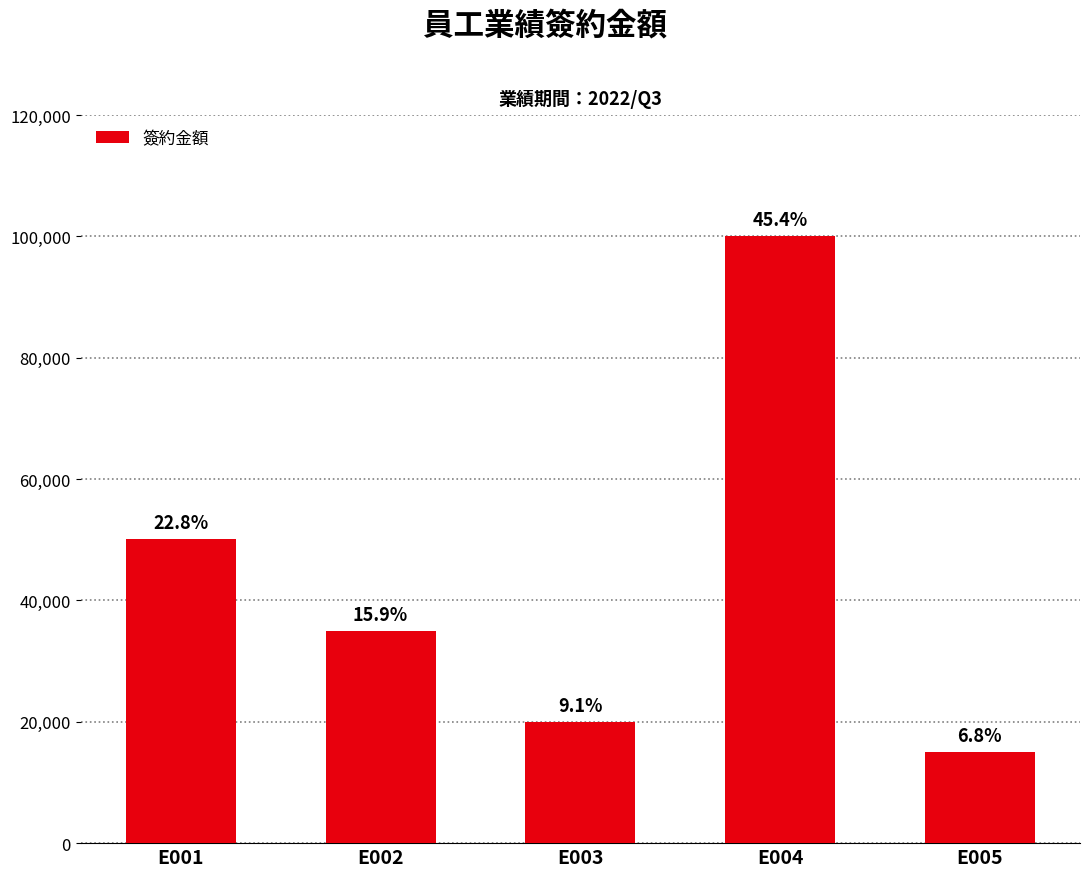

Between E001 and E002, which is larger?

E001